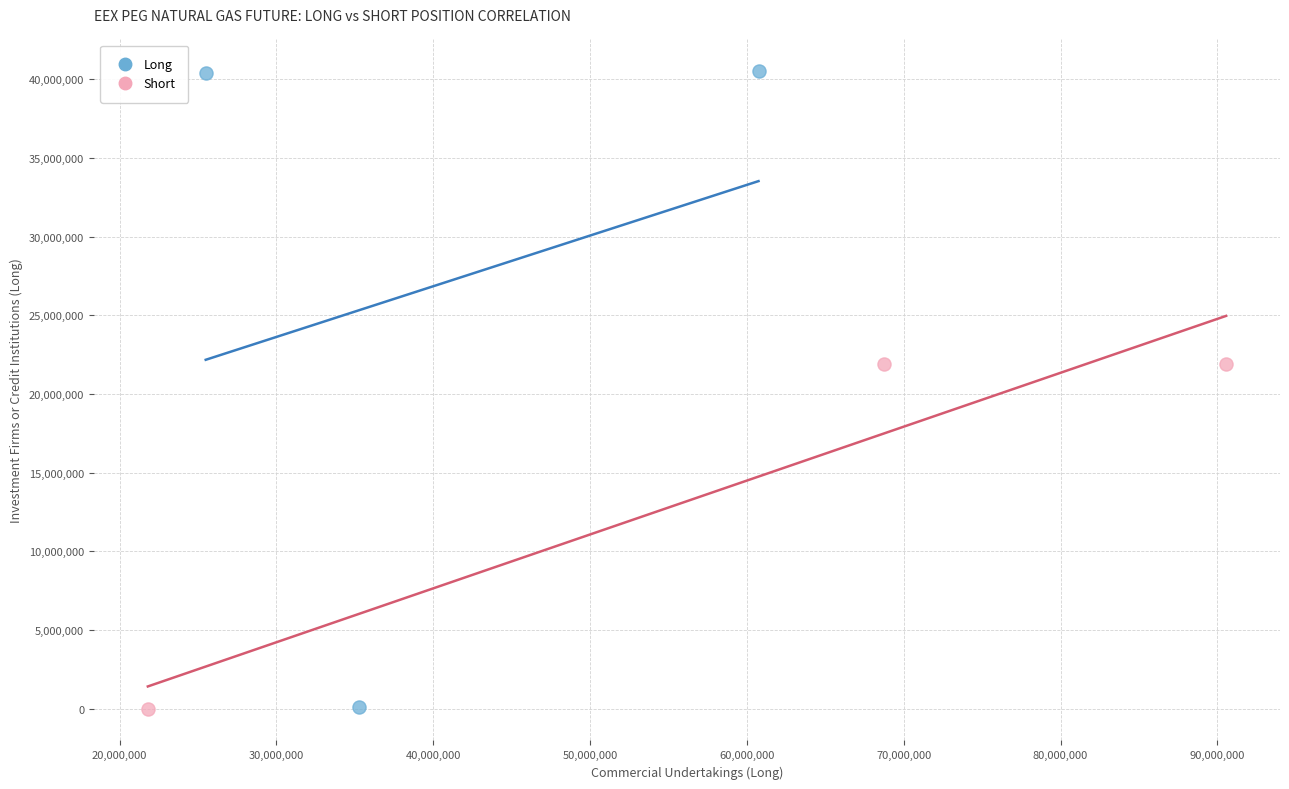

Which series has the widest spread of Y values?

Long